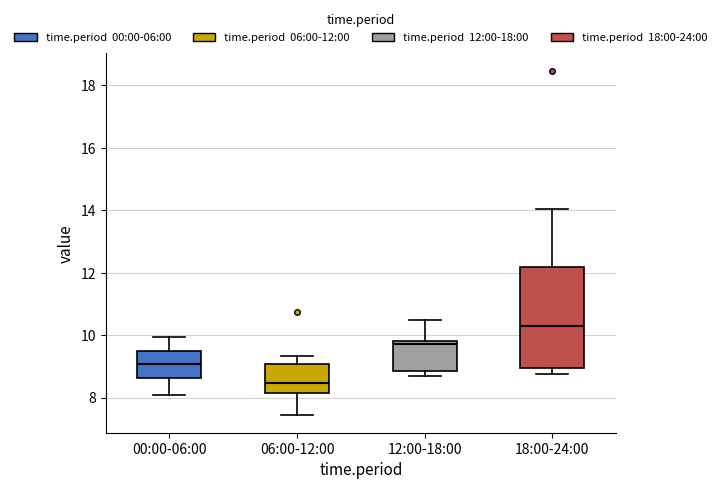

Reading left to right, transcribe this box plot: for each box, give where its median line is, the range the box spans, and where its two whiskers end, as read against the y-axis. The values are not printed on the chart, so give them approximately, as read against the axis.

00:00-06:00: median 9.0, box 8.6 to 9.6, whiskers 8.2 to 10.0
06:00-12:00: median 8.4, box 8.2 to 9.0, whiskers 7.4 to 9.4
12:00-18:00: median 9.8 (just below the box's upper edge), box 8.8 to 9.8, whiskers 8.8 (just below the box's lower edge) to 10.6
18:00-24:00: median 10.2, box 9.0 to 12.2, whiskers 8.8 to 14.0